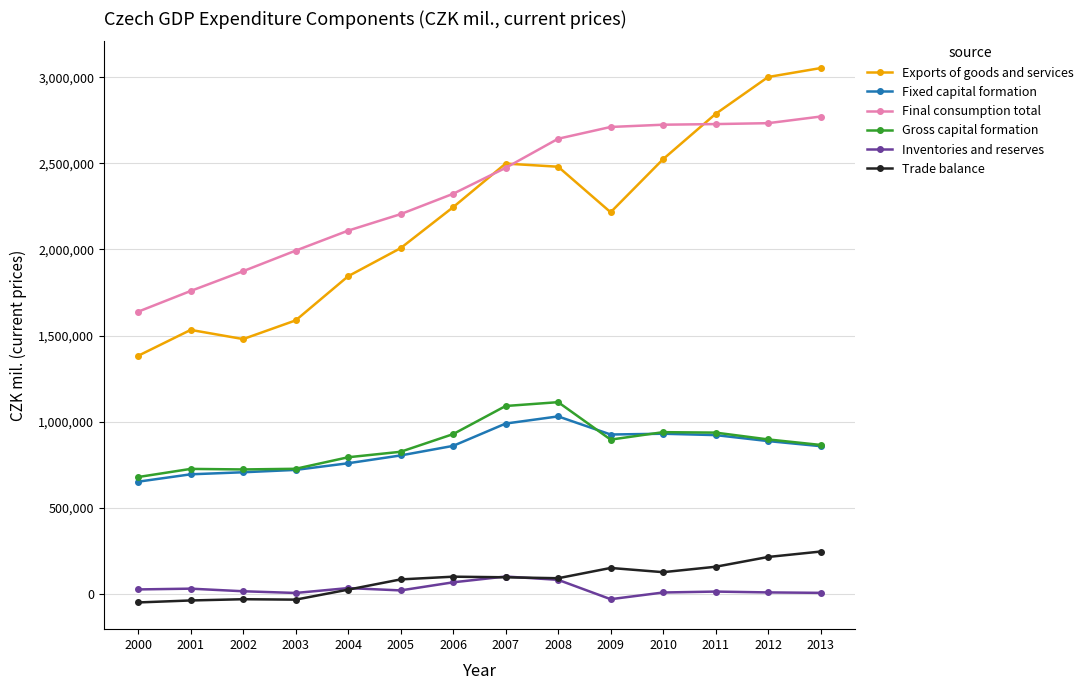

Does the chart display data point markers on the line(s)?

Yes